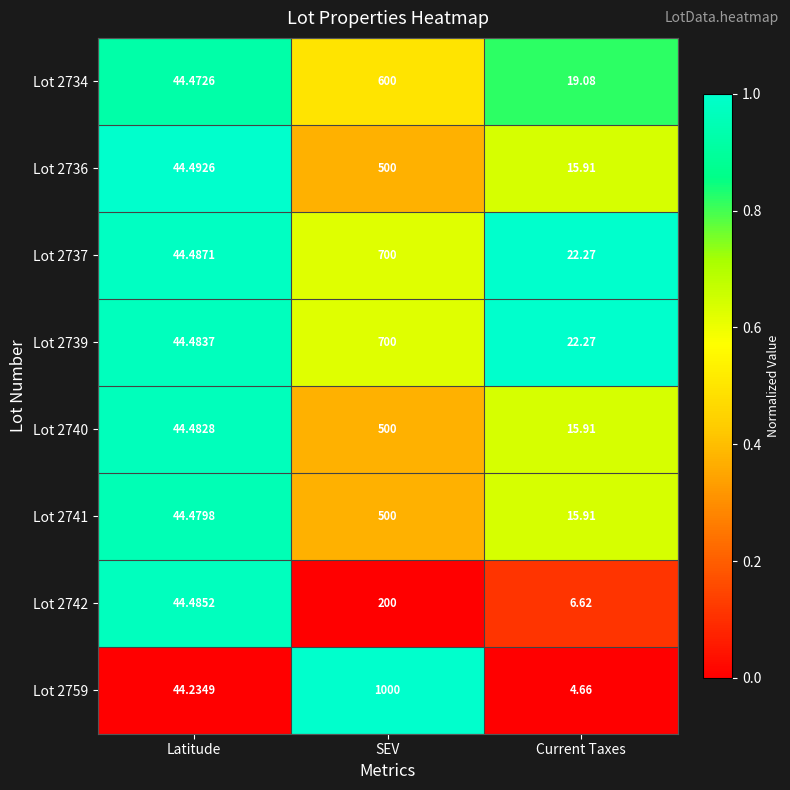

At which category does the chart reach its peak across all series?

SEV